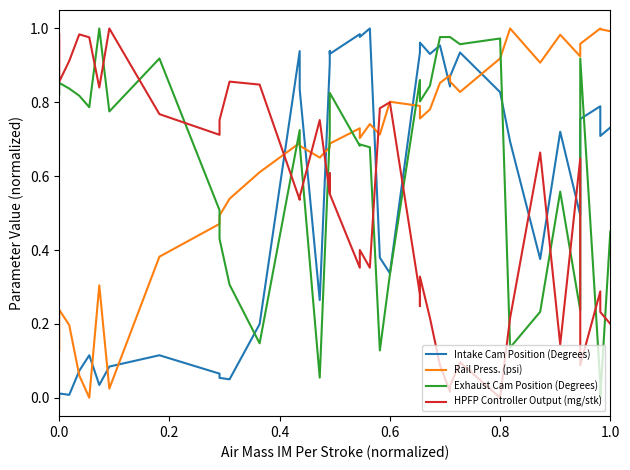

Which series ends up on top after the final intersection of Intake Cam Position (Degrees) and Rail Press. (psi)?

Rail Press. (psi)